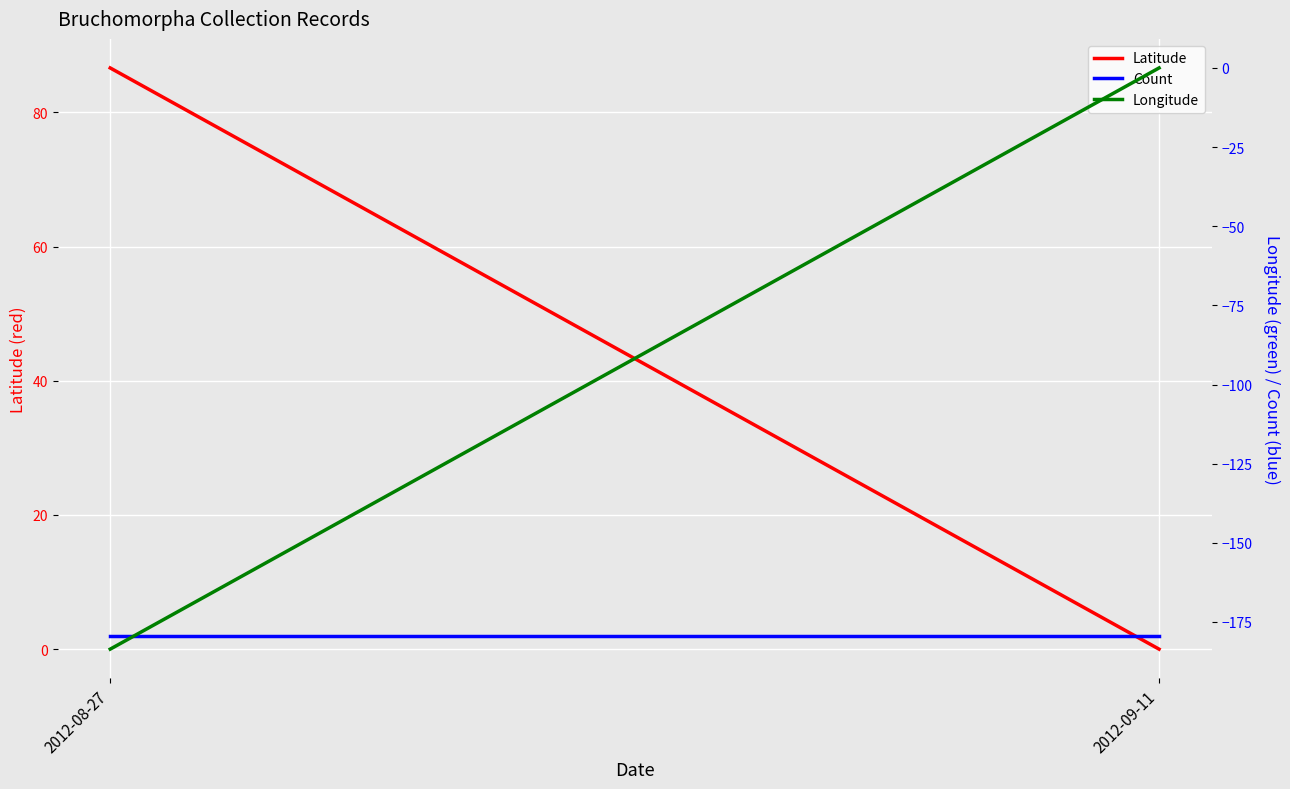

How many data points in Longitude are less than 0?

1